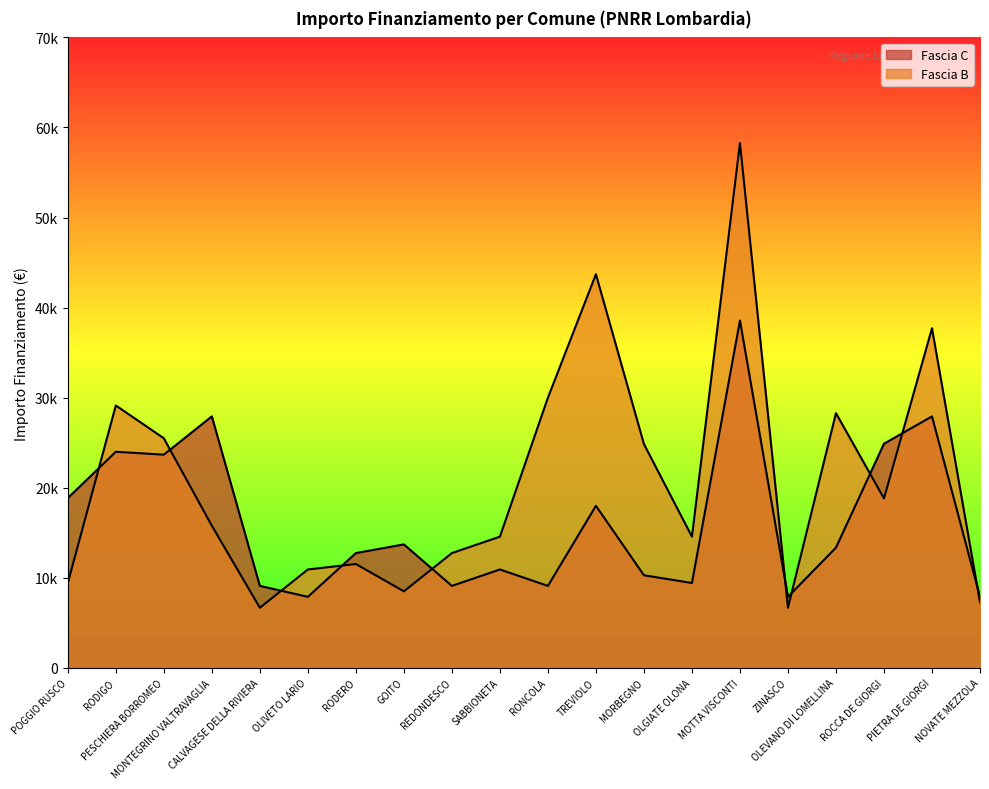

What is the value of the Fascia C point at the 19th from the left?

27922